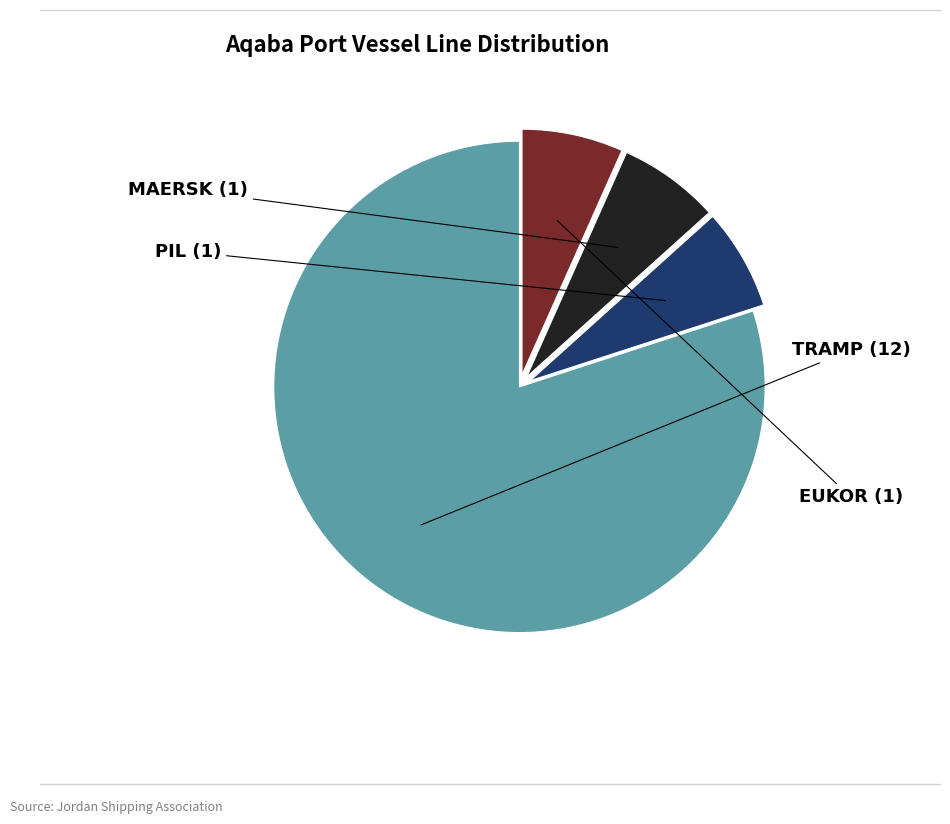

Is there a majority slice in this chart?

Yes